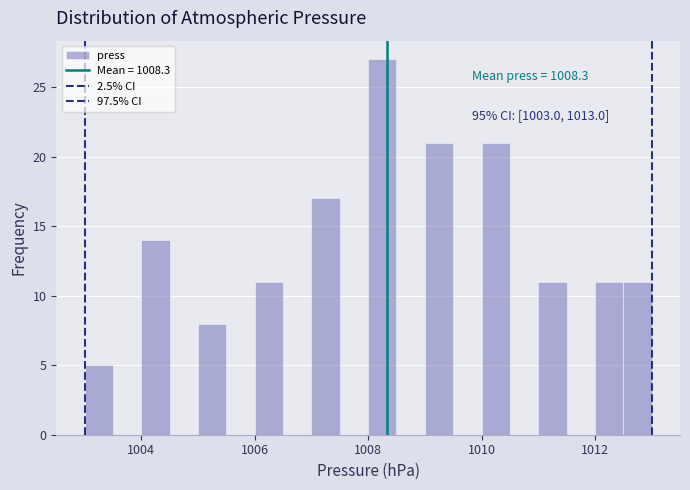

Around what value on the x-axis is the tallest bar? Give the approximate position of its centre, as read against the axis.

1008.2